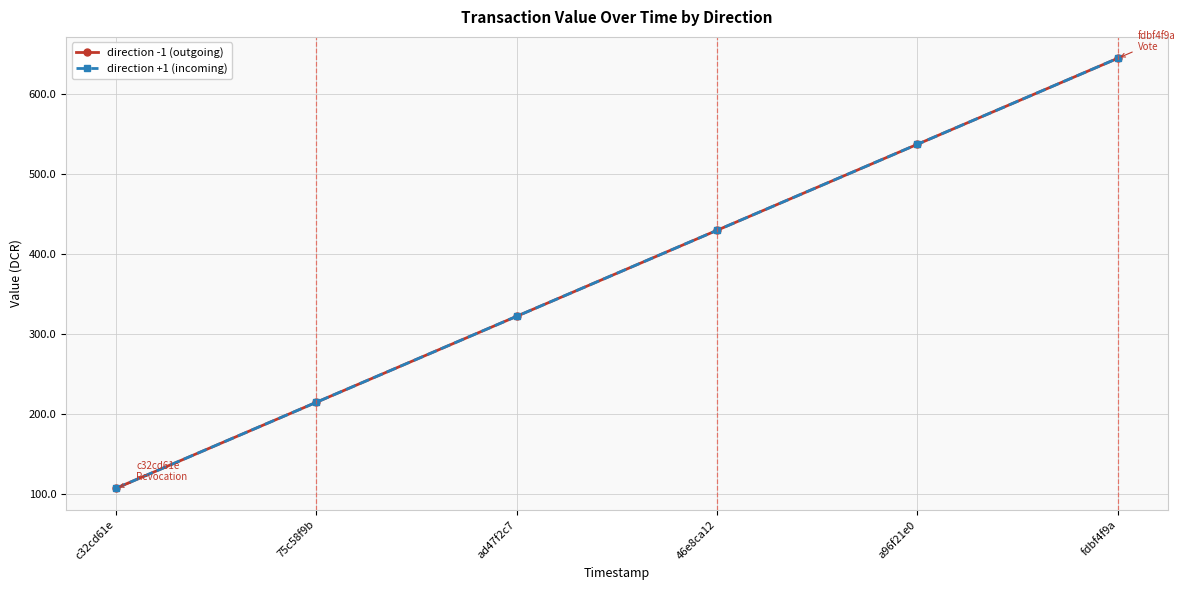

Is this an area chart (filled region under the line)?

No